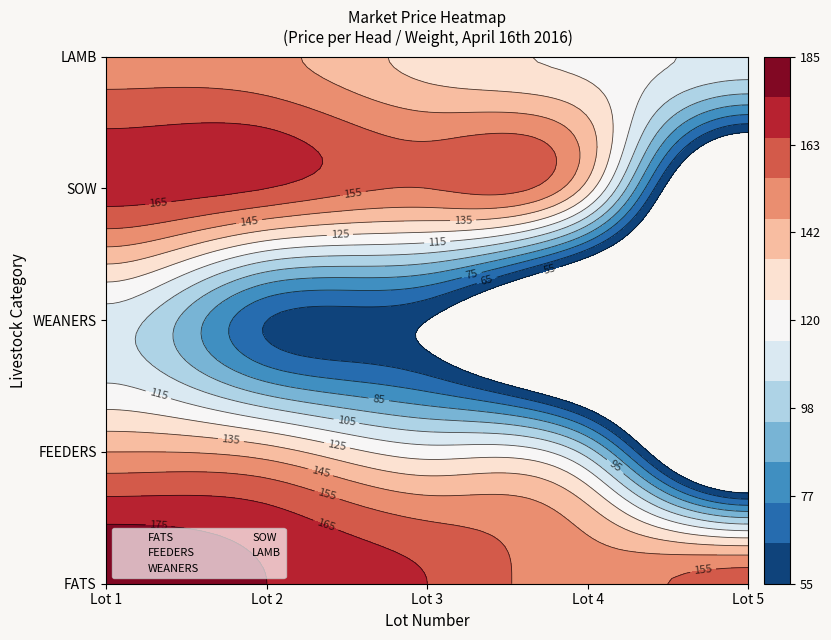

List the labels in order of WEANERS value, largest first.

0, 1, 2, 3, 4